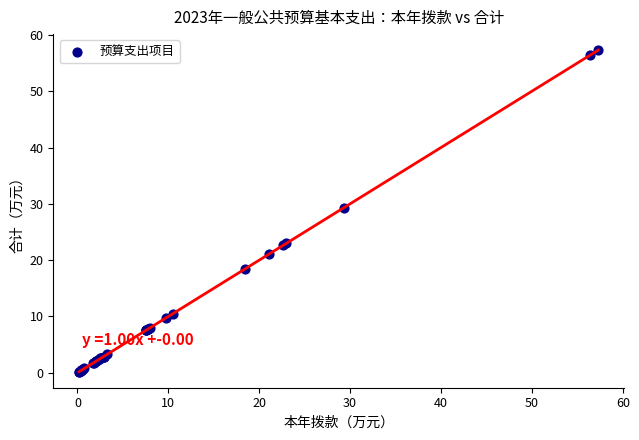

What Y value in the scatter plot is closest to 28?

29.3